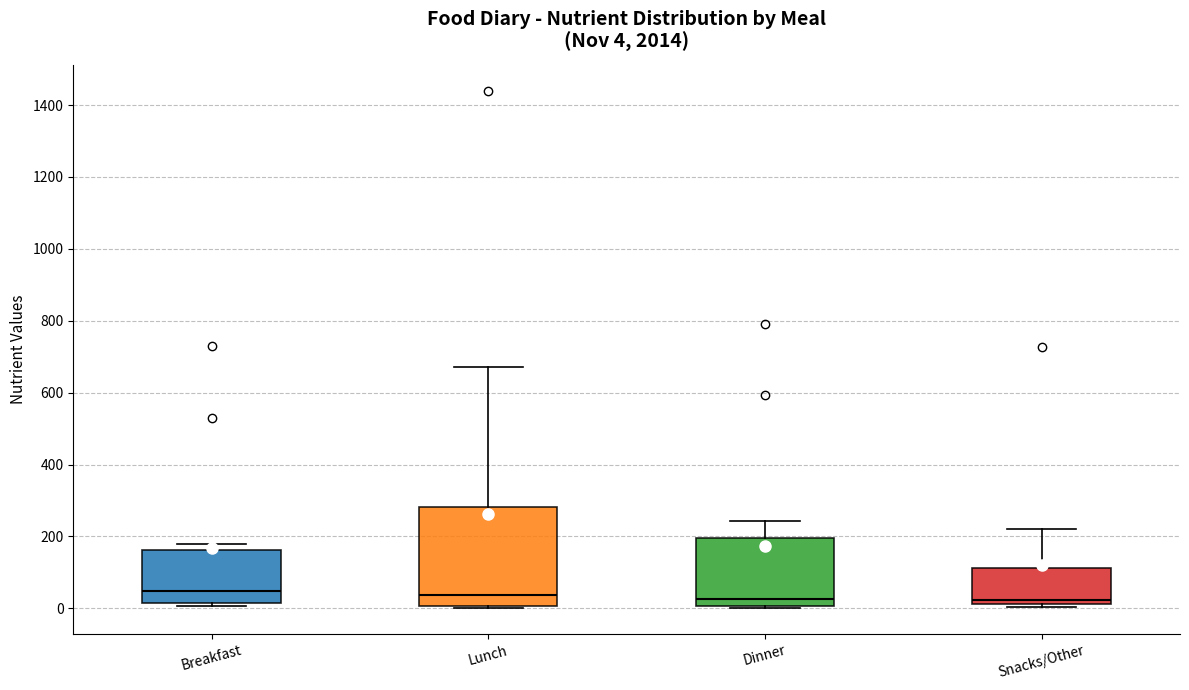

Comparing the boxes themselves (not the whiskers), which one is the tallest?

Lunch